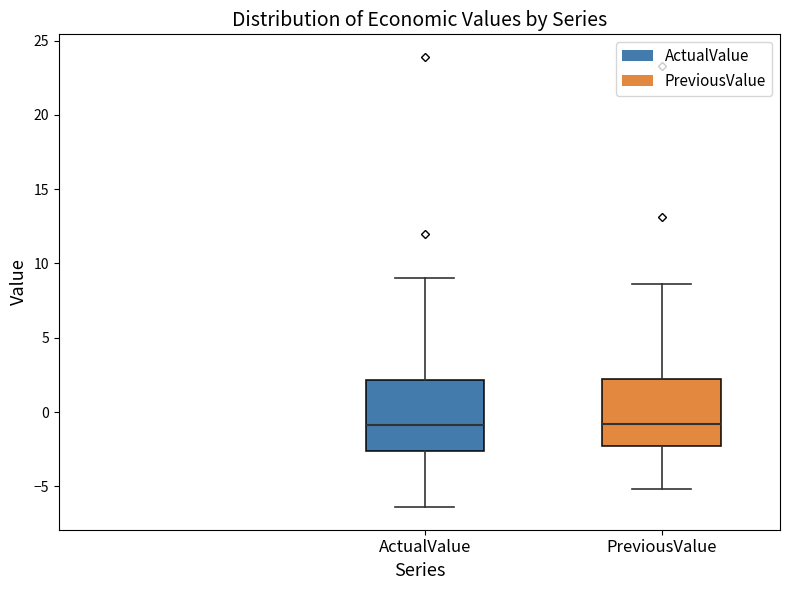

Where does the median line of the box for PreviousValue sit on the y-axis? The values are not printed on the chart, so give them approximately, as read against the axis.

-1.0